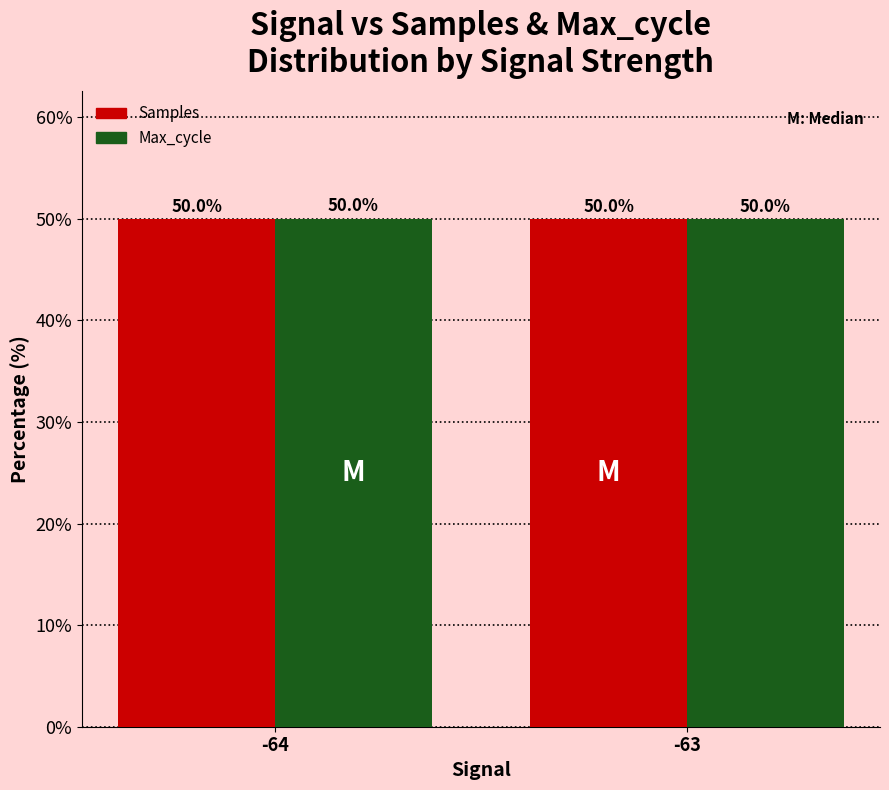

True or false: Max_cycle has a value of 50.0 at -64.

True